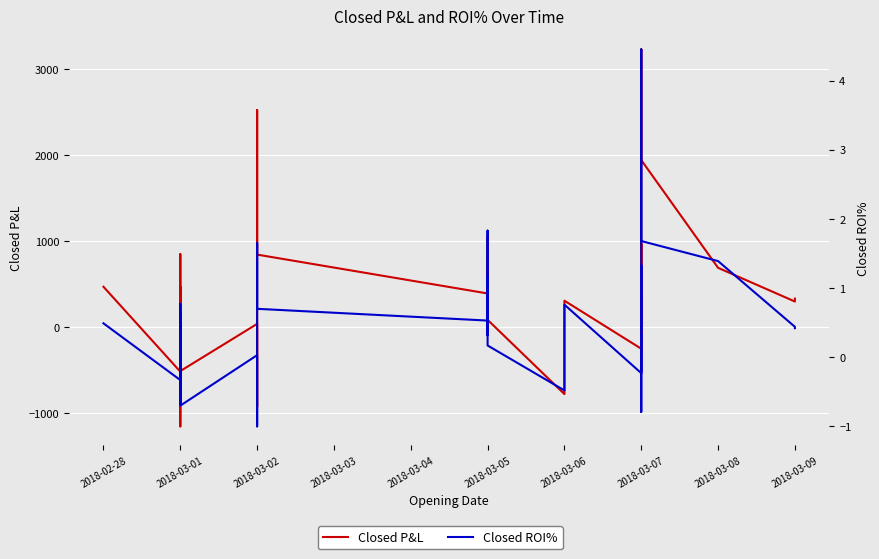

Between which two adjacent categories do Closed P&L and Closed ROI% first intersect?

2018-02-28 and 2018-03-01